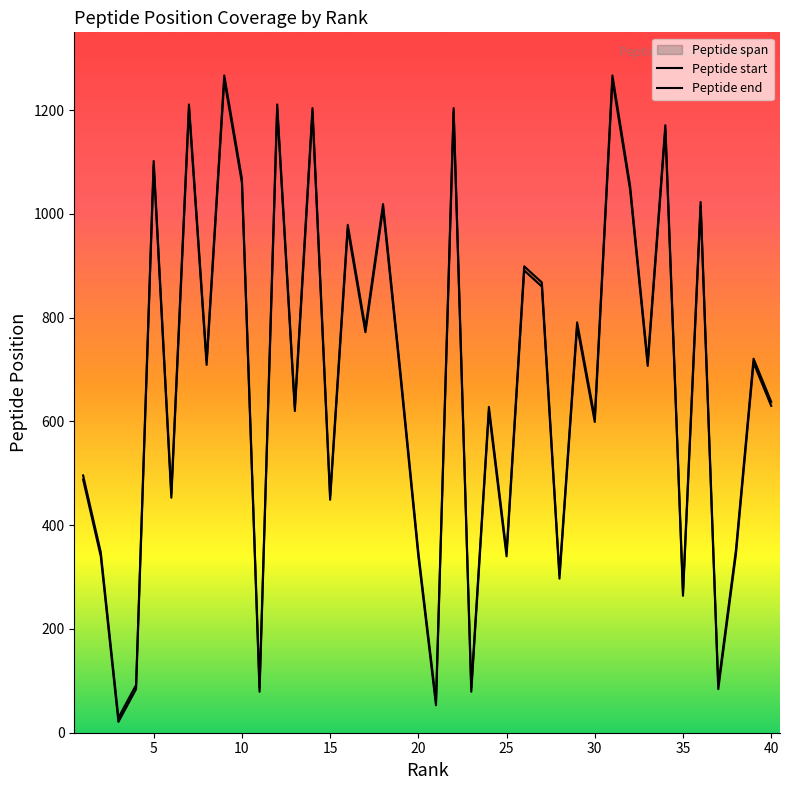

Rank the series at 10 from lowest to highest value.

Peptide start, Peptide end